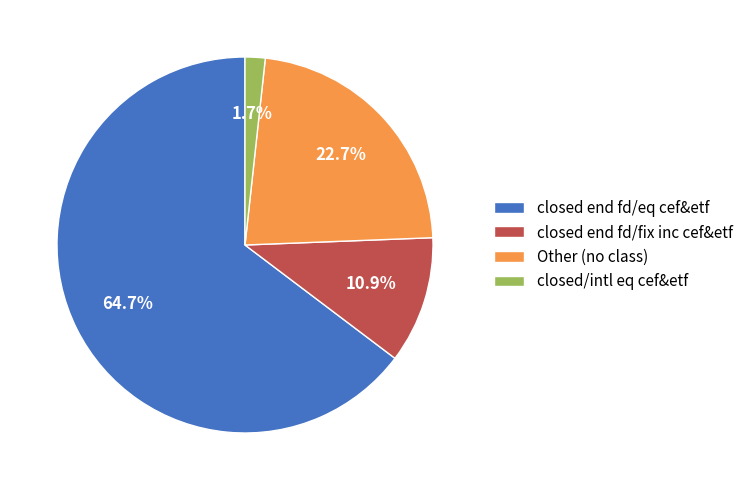

Approximately how many times larger is the value at Other (no class) compared to closed end fd/eq cef&etf?

0.4